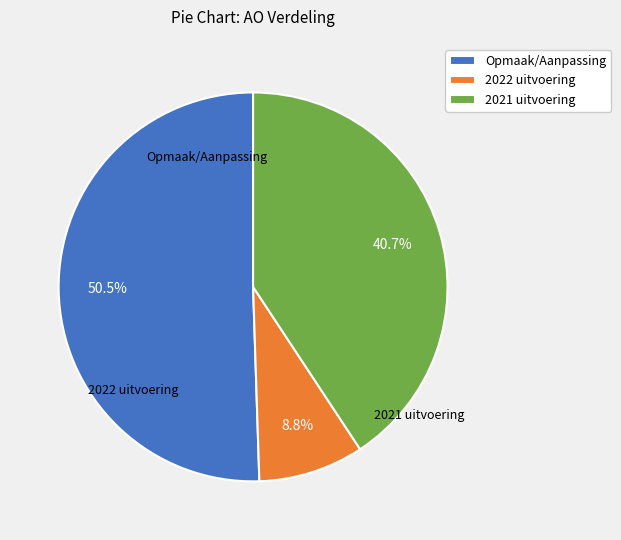

What percentage do 2021 uitvoering and 2022 uitvoering together represent?

49.5%